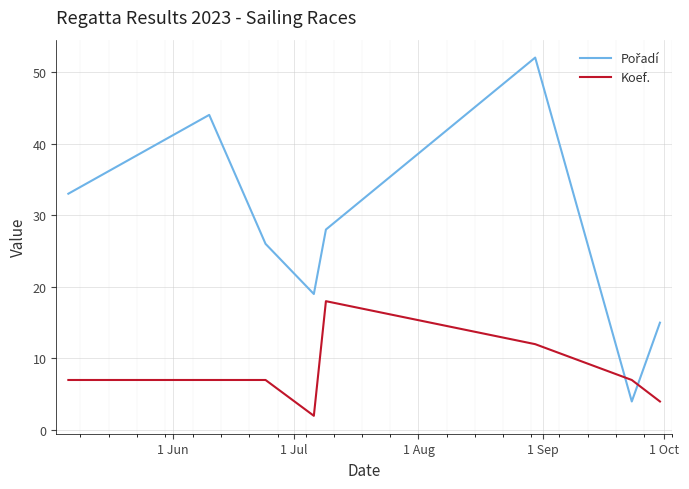

What is the maximum value shown in the chart?

52